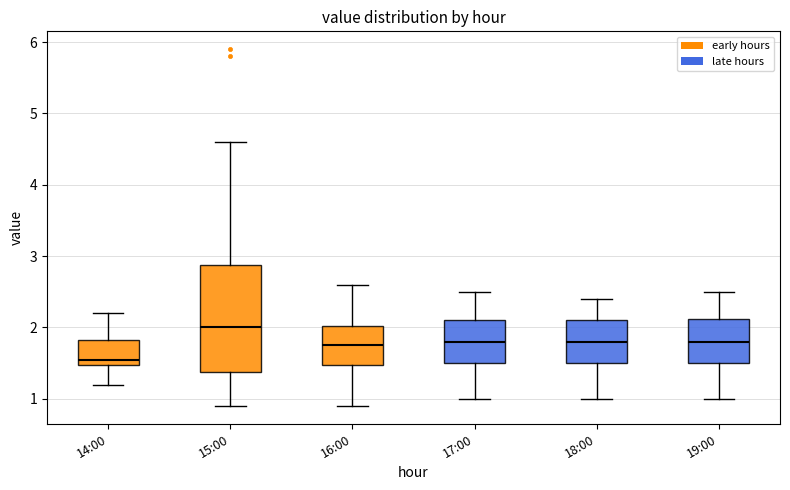

Reading left to right, transcribe this box plot: for each box, give where its median line is, the range the box spans, and where its two whiskers end, as read against the y-axis. The values are not printed on the chart, so give them approximately, as read against the axis.

14:00: median 1.6, box 1.5 to 1.8, whiskers 1.2 to 2.2
15:00: median 2.0, box 1.4 to 2.9, whiskers 0.9 to 4.6
16:00: median 1.8, box 1.5 to 2.0, whiskers 0.9 to 2.6
17:00: median 1.8, box 1.5 to 2.1, whiskers 1.0 to 2.5
18:00: median 1.8, box 1.5 to 2.1, whiskers 1.0 to 2.4
19:00: median 1.8, box 1.5 to 2.1, whiskers 1.0 to 2.5